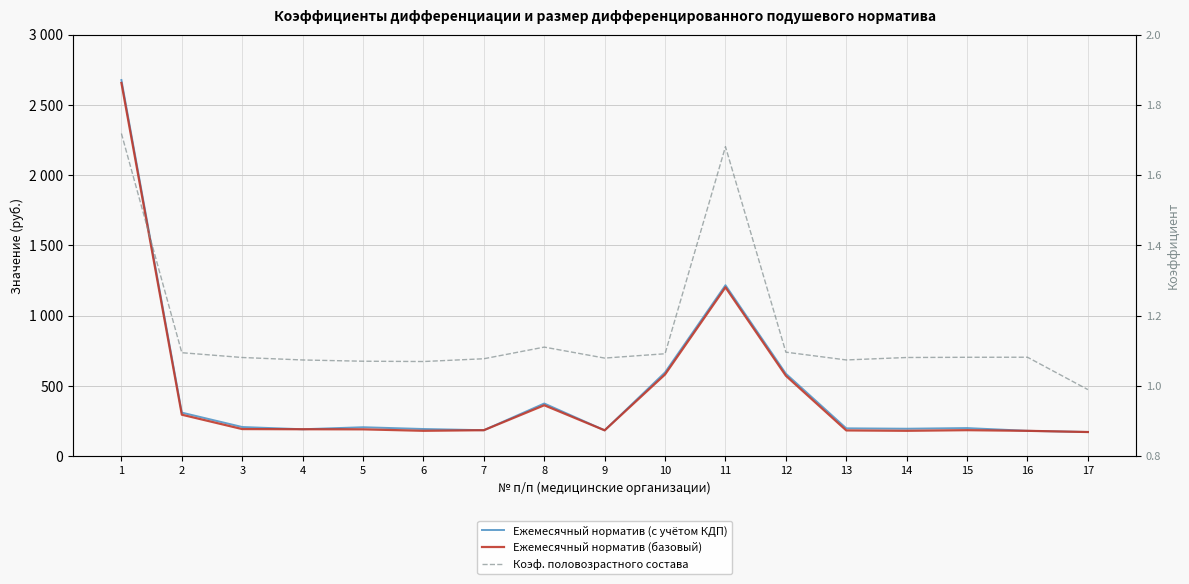

What is the value of the Ежемесячный норматив (базовый) point at the 10th from the left?

580.9